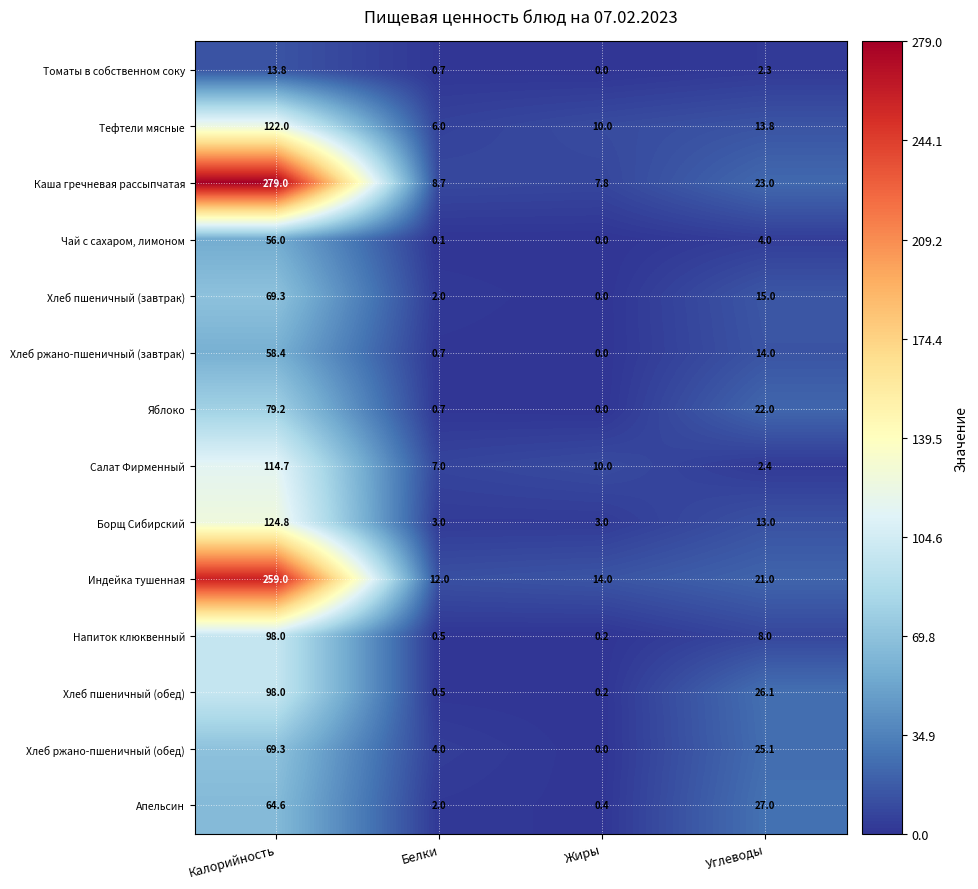

What is the total value across all series at Жиры?

45.6